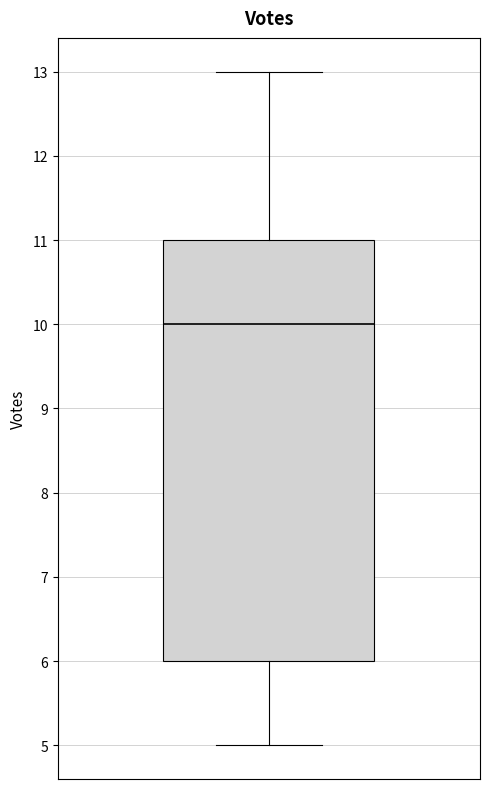

Read this box plot against the y-axis: the position of the median line, the range covered by the box, and the ends of both whiskers. The values are not printed on the chart, so give them approximately, as read against the axis.

median 10, box 6 to 11, whiskers 5 to 13